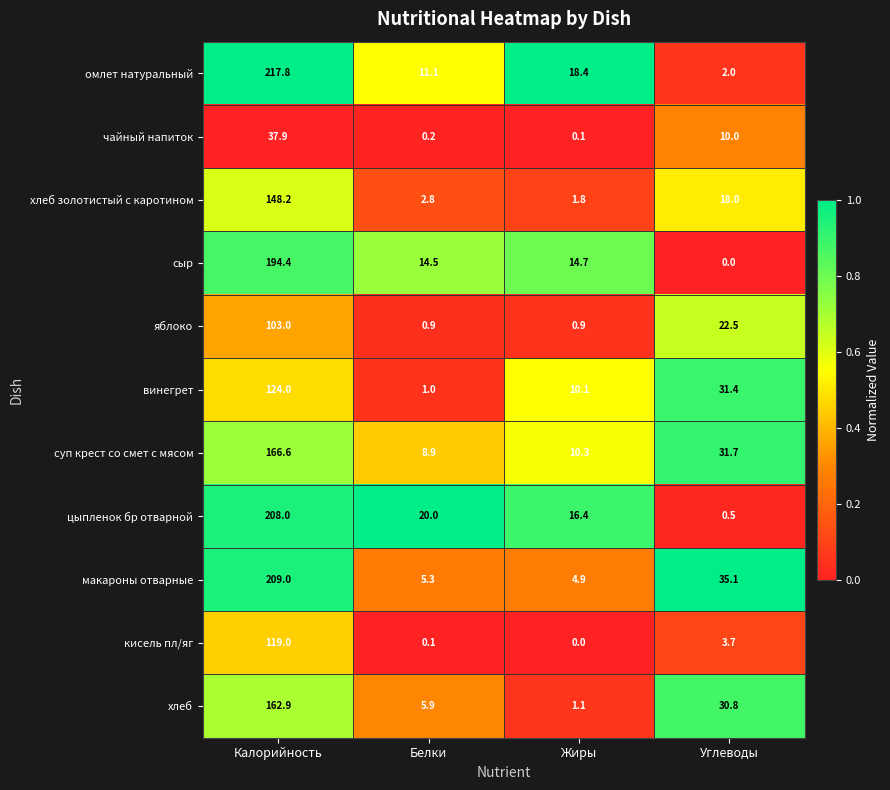

List the series in order of their peak value, highest first.

омлет натуральный, макароны отварные, цыпленок бр отварной, сыр, суп крест со смет с мясом, хлеб, хлеб золотистый с каротином, винегрет, кисель пл/яг, яблоко, чайный напиток